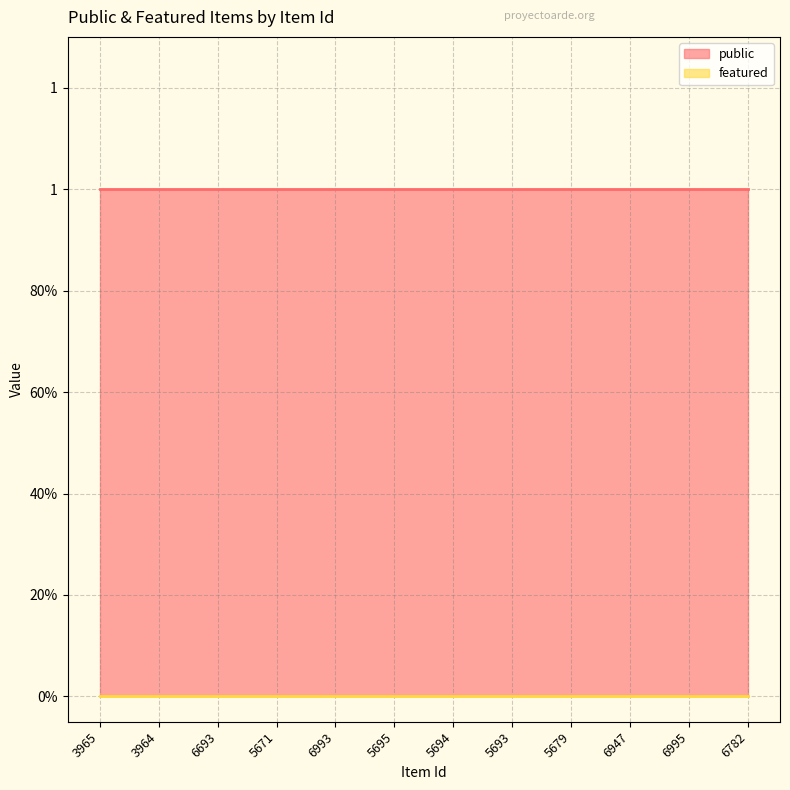

Is it true that featured equals 0 at 6693?

True